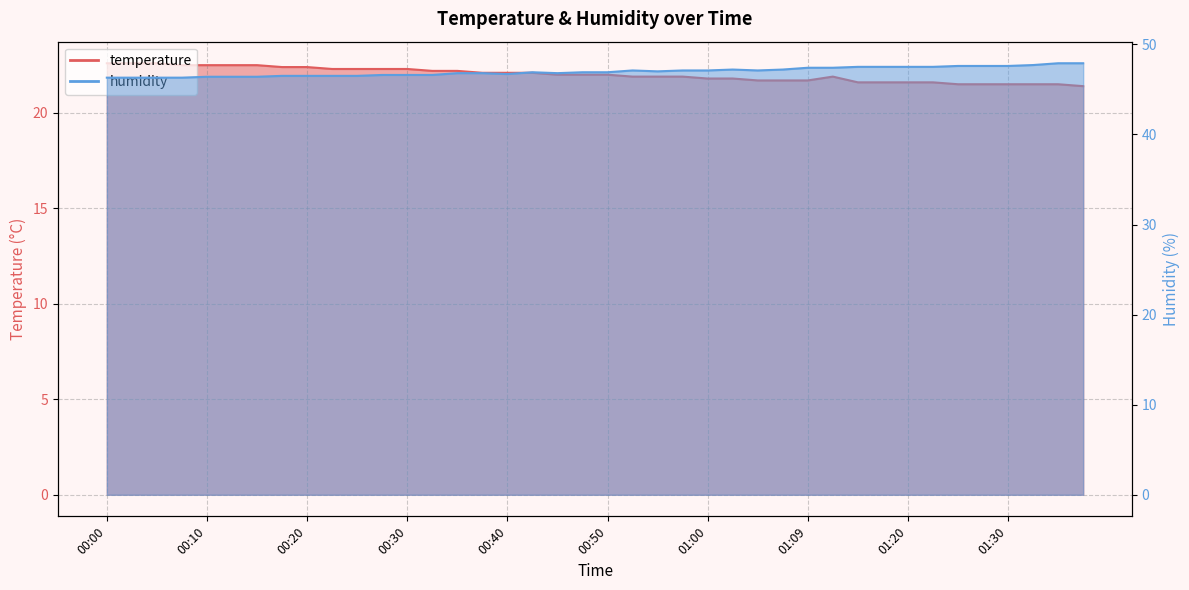

What is the label of the 7th point from the left?

00:15